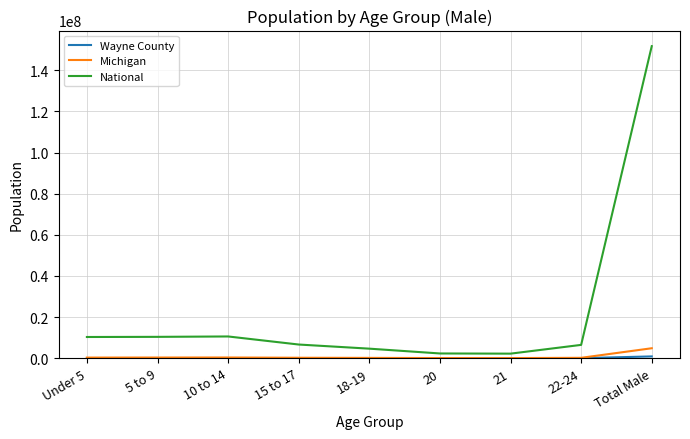

Is it true that National equals 246493915 at Total Male?

False